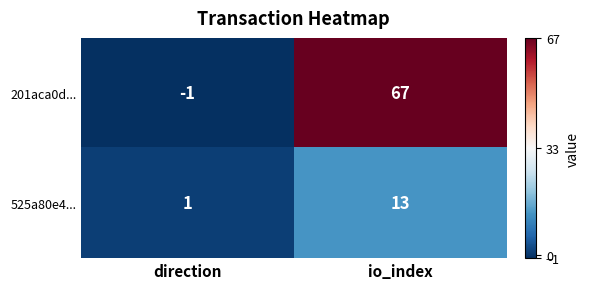

How many distinct data groups are displayed?

2